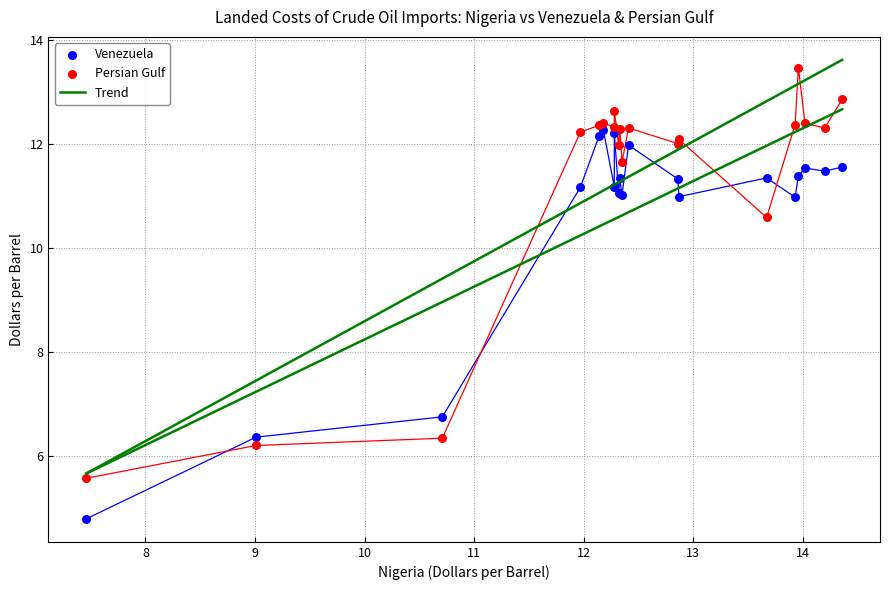

Across all series, what Y value is closest to 9?

10.6